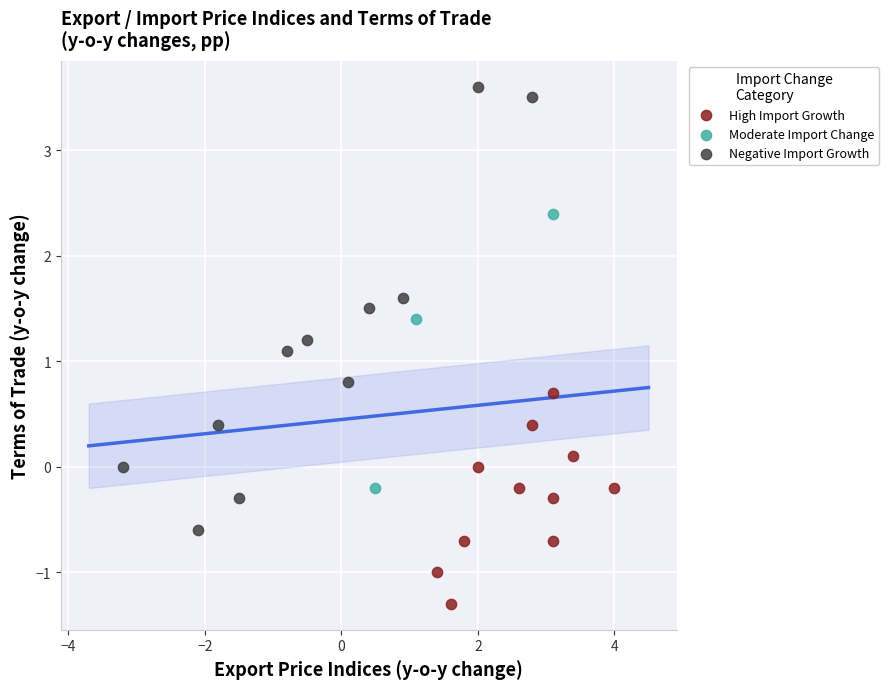

Which series reaches the minimum Y coordinate?

High Import Growth